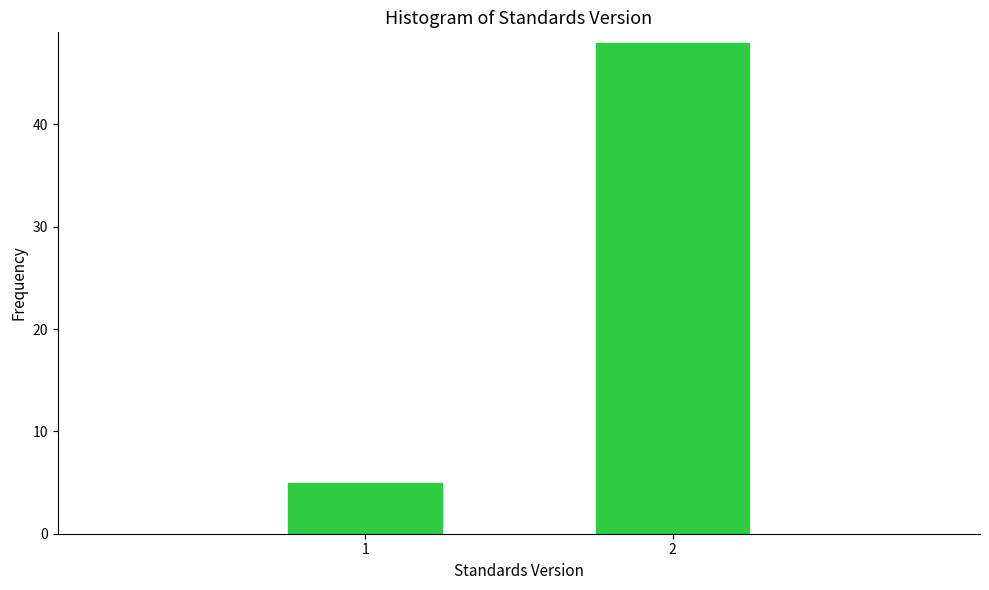

Reading left to right, what are all the values shown in this chart?

5	48